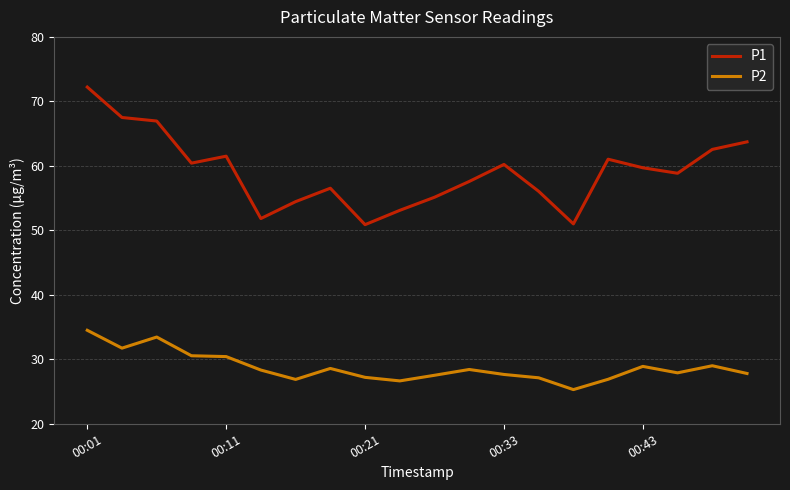

Which series has the largest total across all categories?

P1